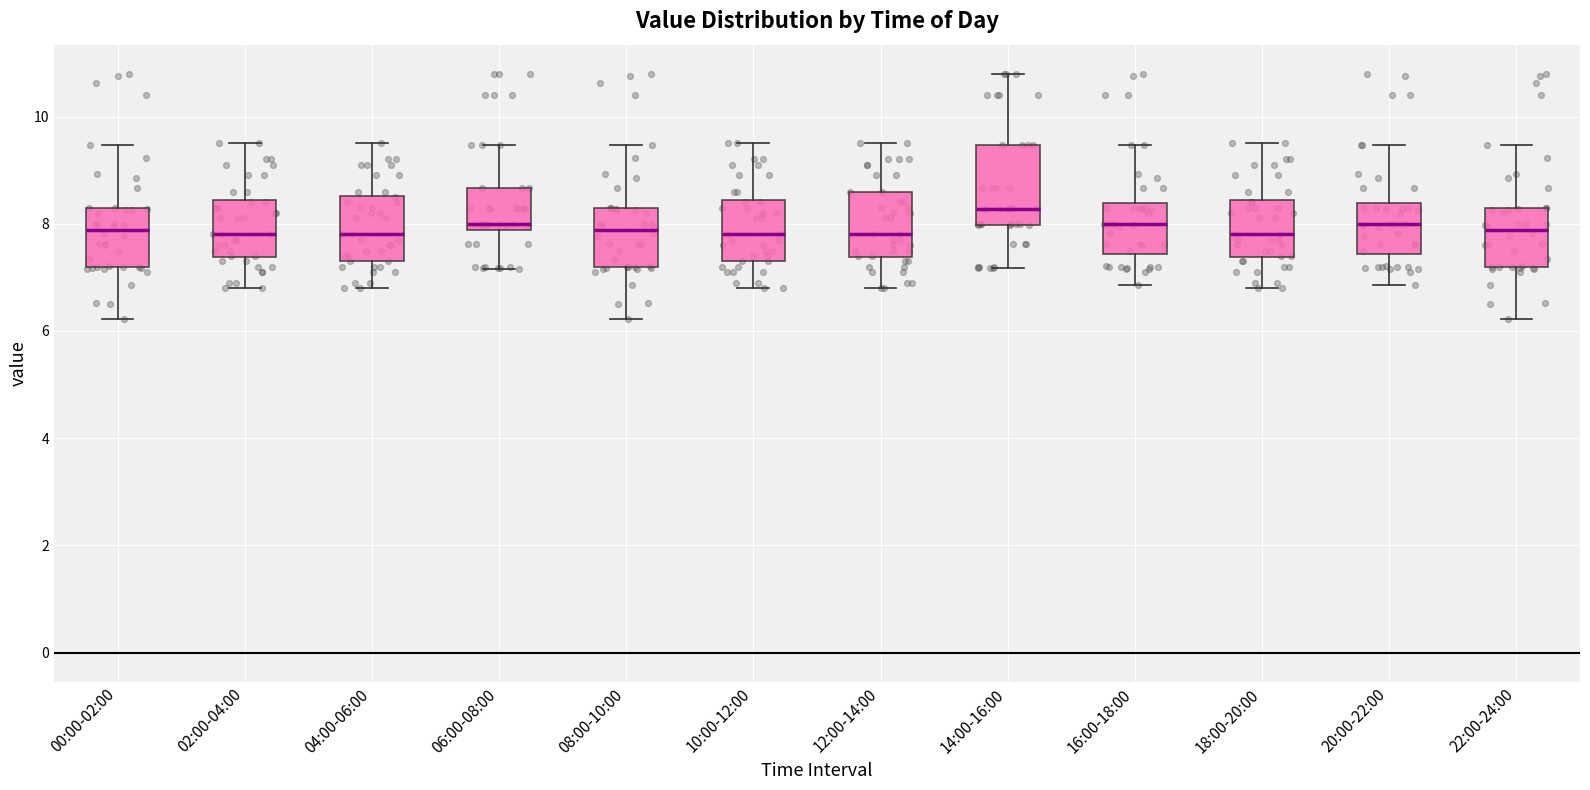

Which box has the highest median line?

14:00-16:00